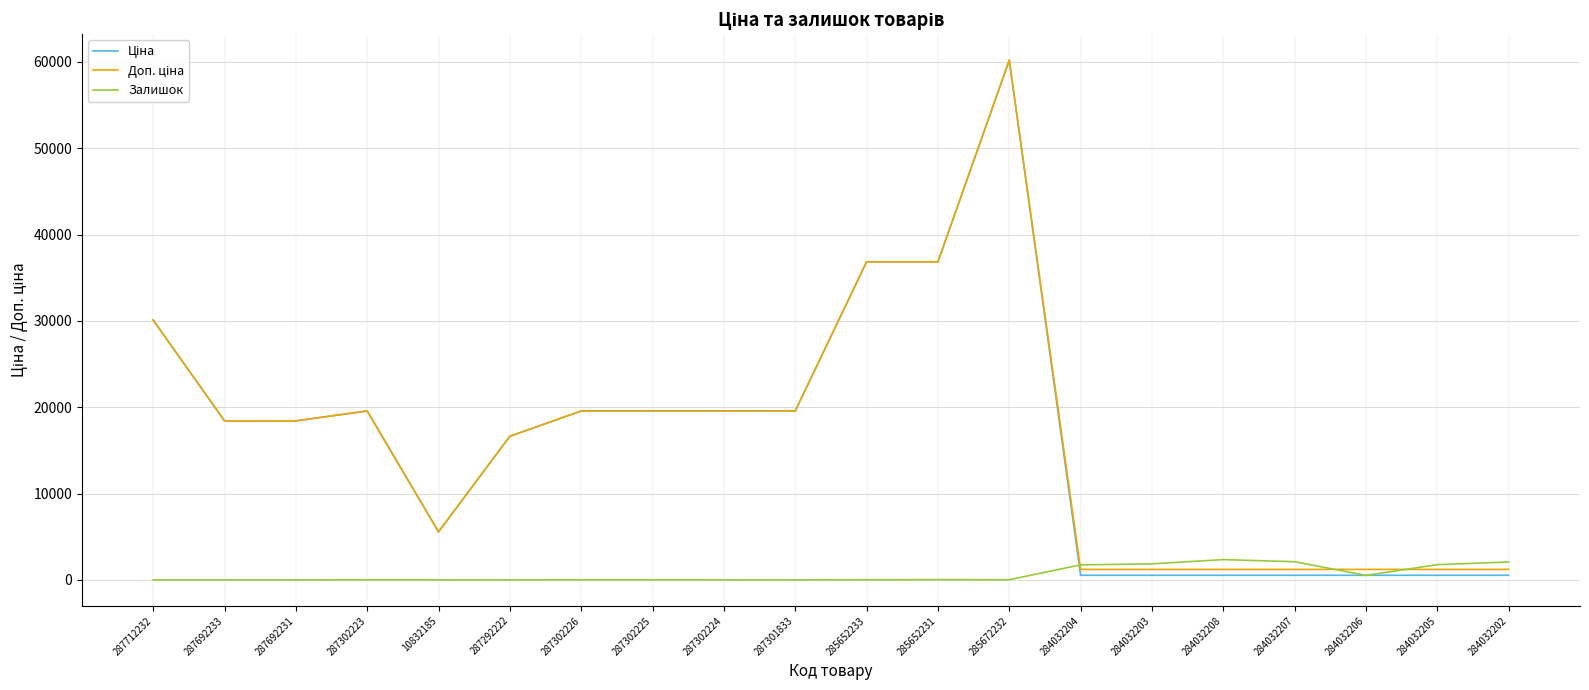

At which category is the sum across all series the highest?

285672232